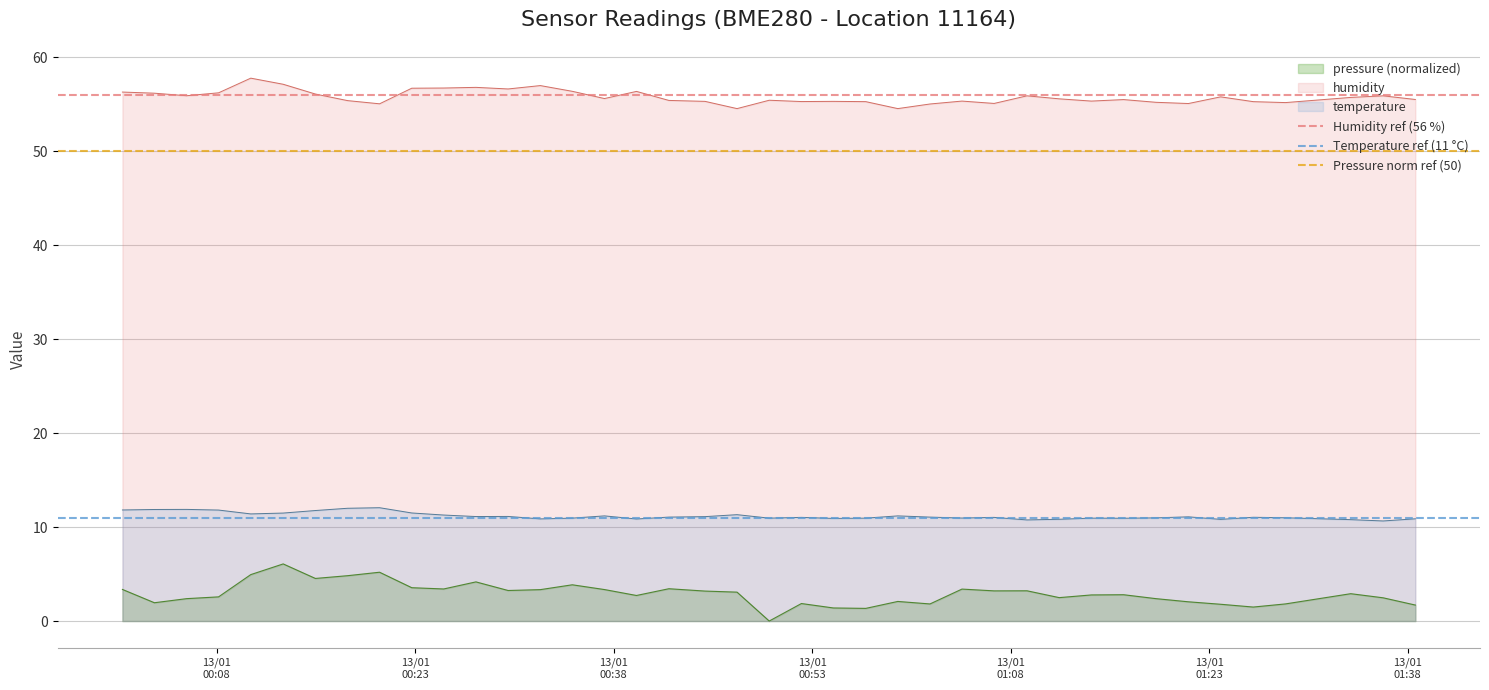

What is the maximum value for temperature?

12.1